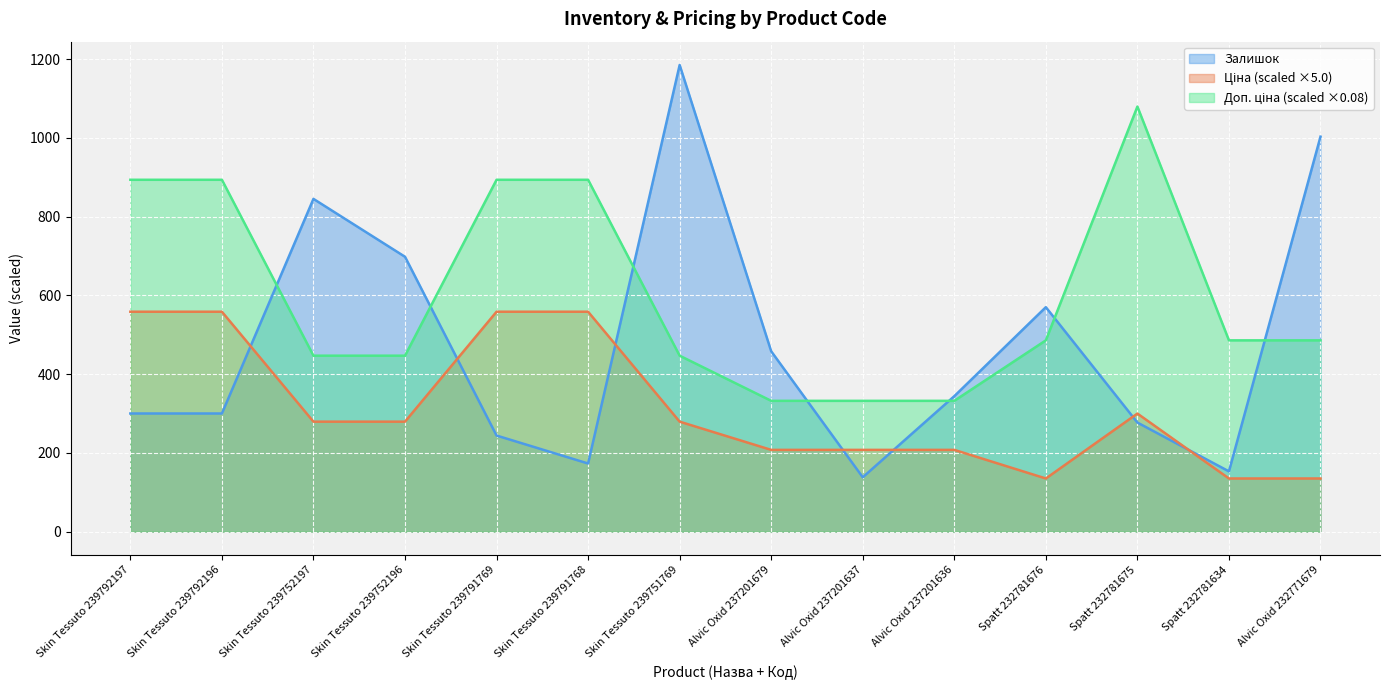

In Доп. ціна, how many points are higher than both neighbors (excluding endpoints)?

1